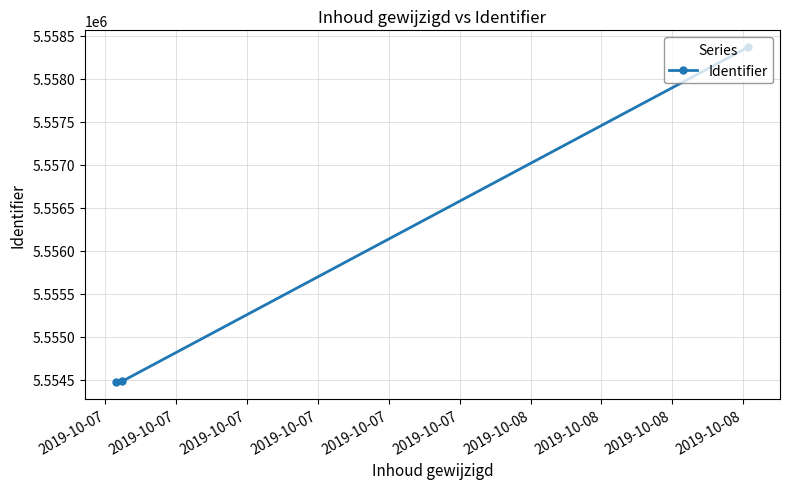

What is the difference between the maximum and minimum values?

3895